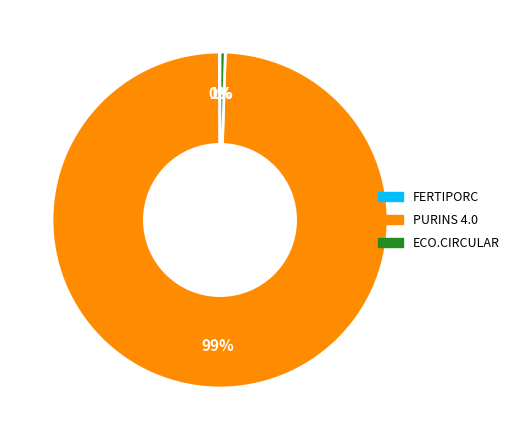

Does PURINS 4.0 represent more than half of the total?

Yes